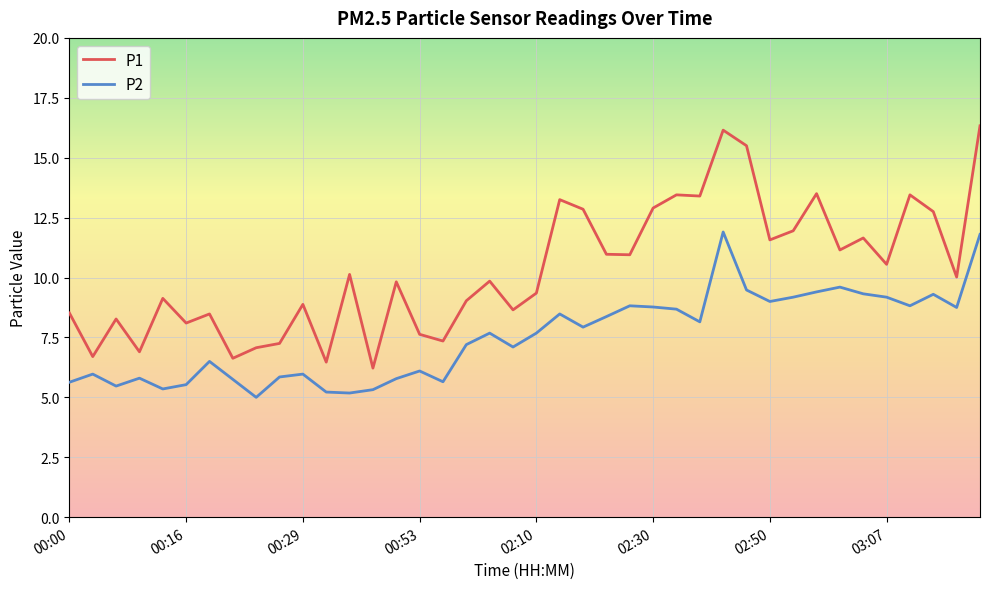

What is the difference between the maximum and minimum values in the P2 series?

6.9